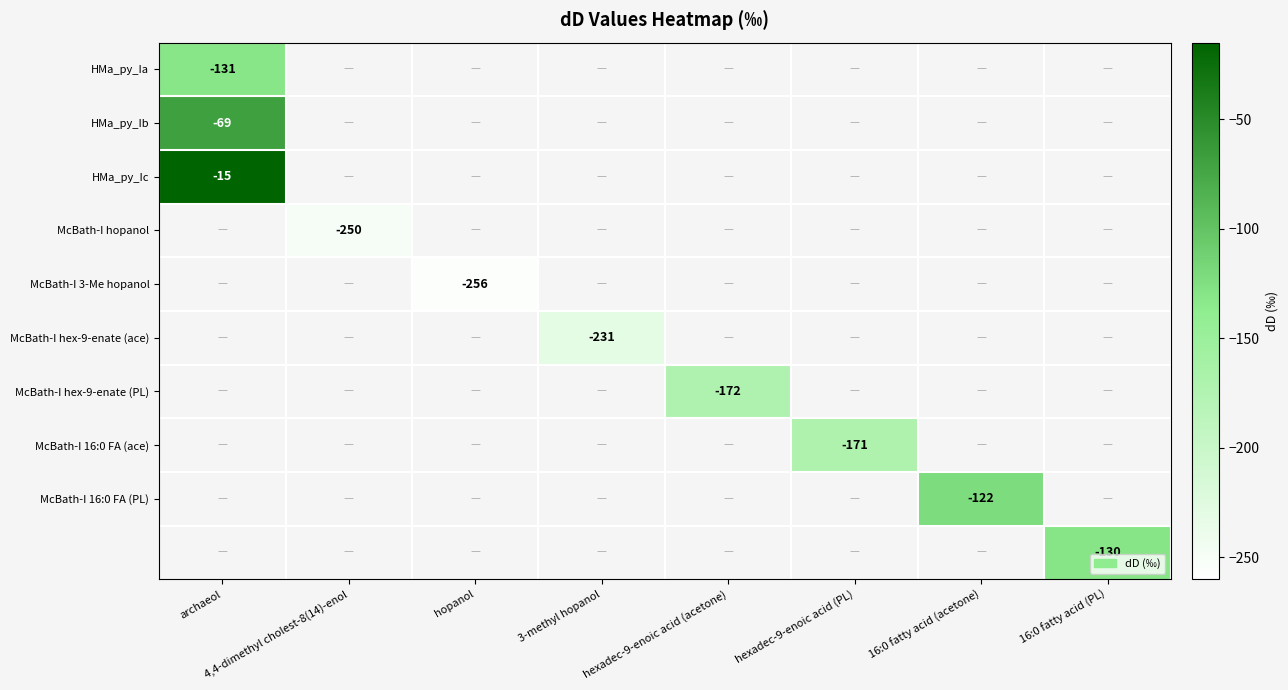

What is the smallest value displayed?

-256.0